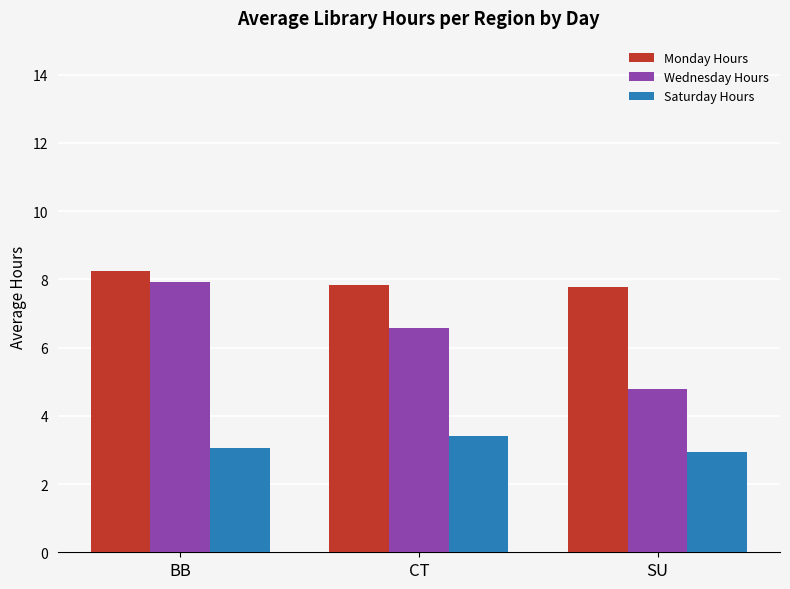

What is the approximate value of Wednesday Hours at CT?

6.6